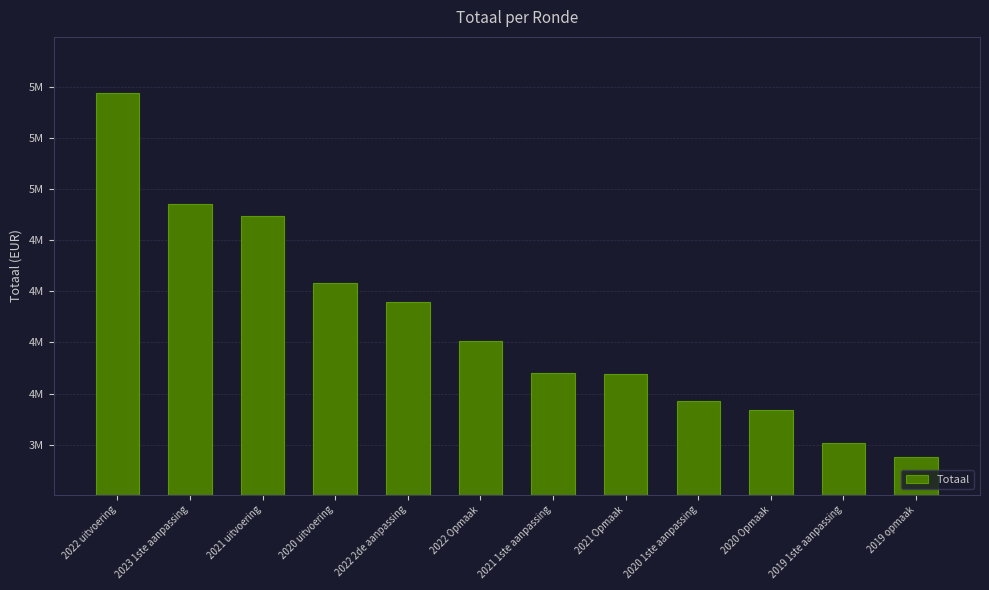

Reading right to left, extract all data points from this chart.

3691385	3758147	3922195	3962799	4098309	4098841	4254636	4445457	4542475	4865501	4927560	5468872